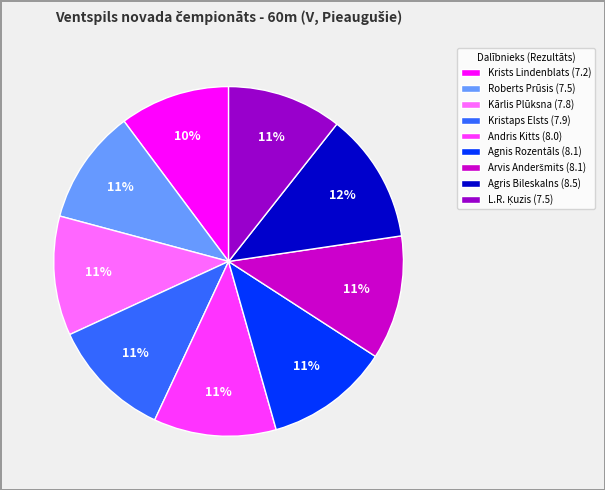

Combined, do Andris Kitts (8.0) and Krists Lindenblats (7.2) account for over 50%?

No